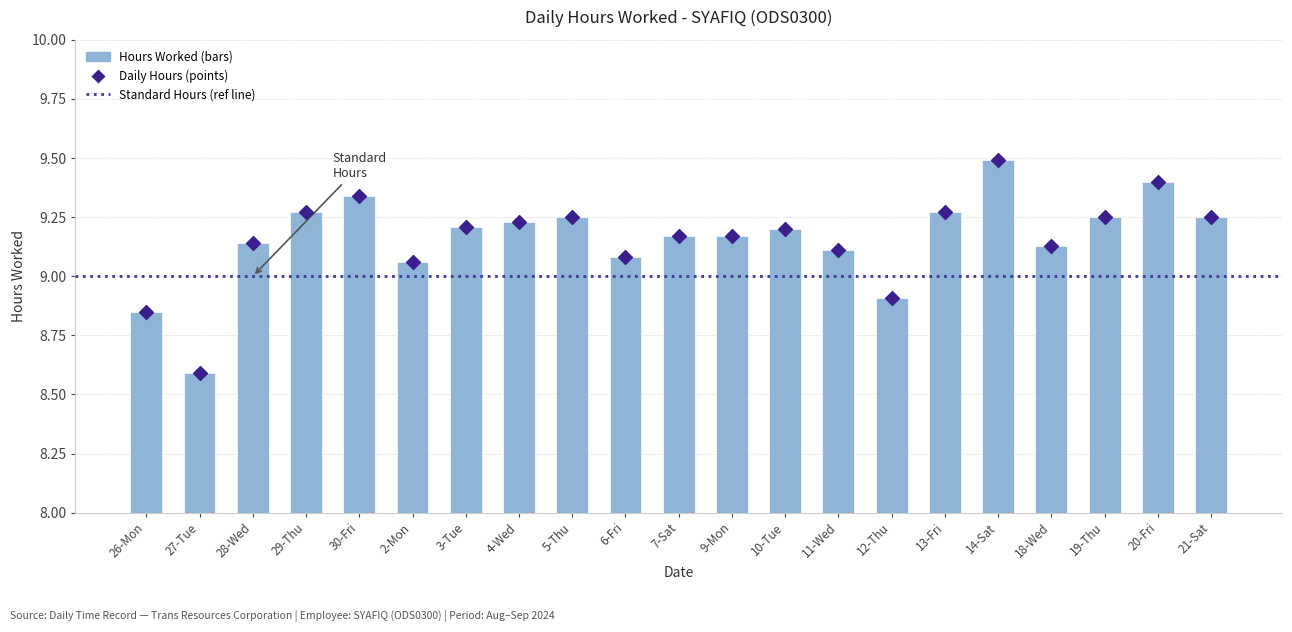

Which series has the widest spread of Y values?

Hours Worked